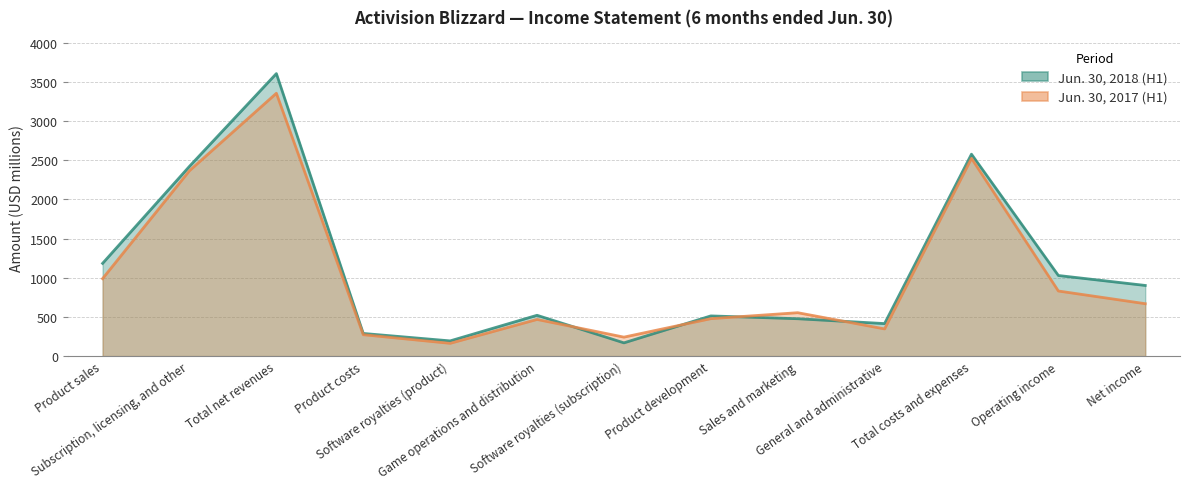

What value does the Jun. 30, 2018 series have at Operating income, to the nearest 10?

1030